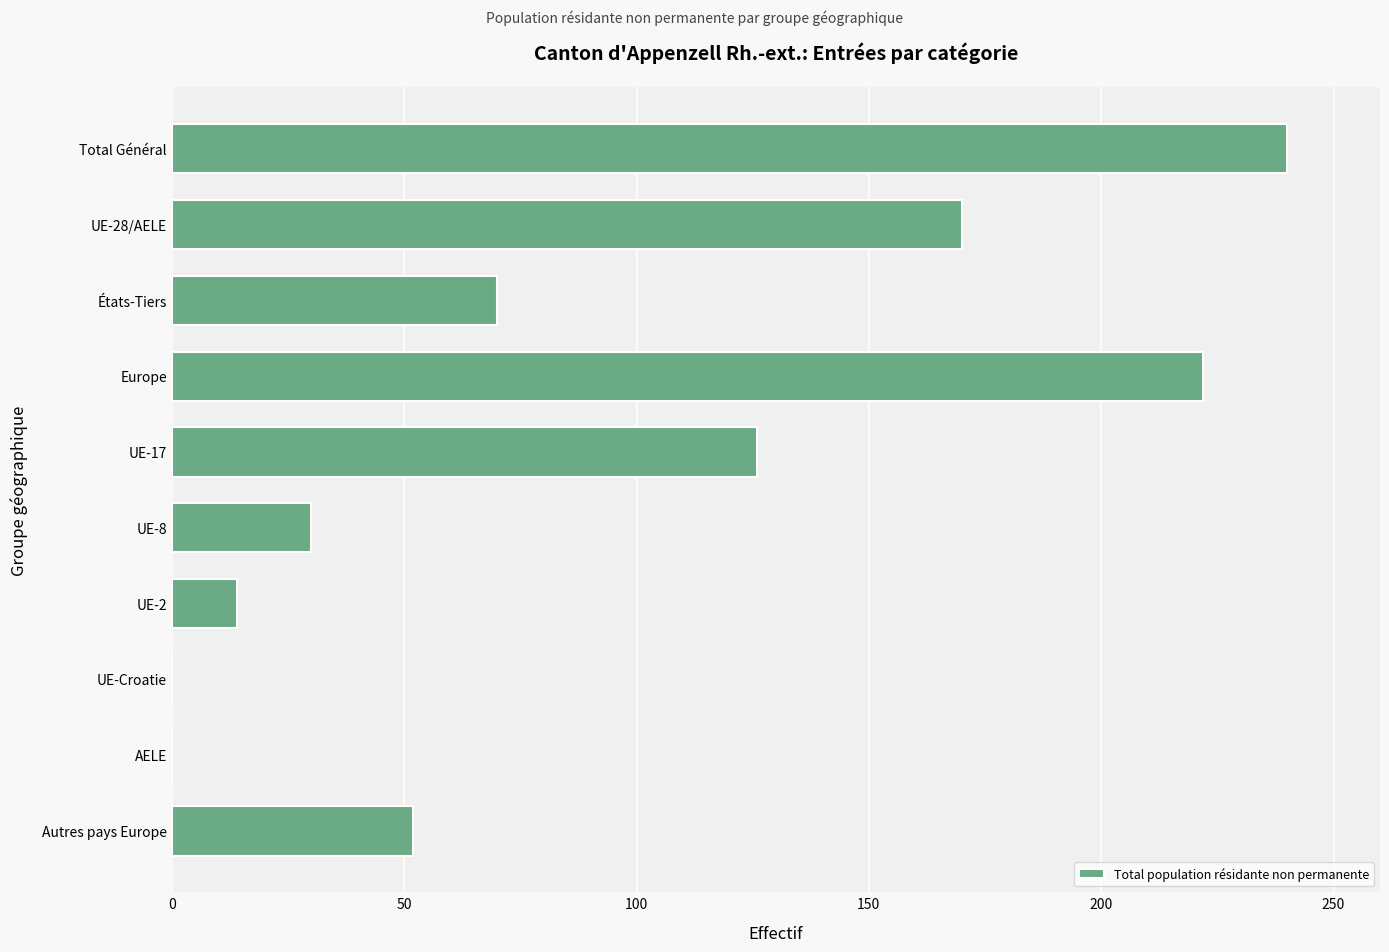

What is the sum of all values?

924